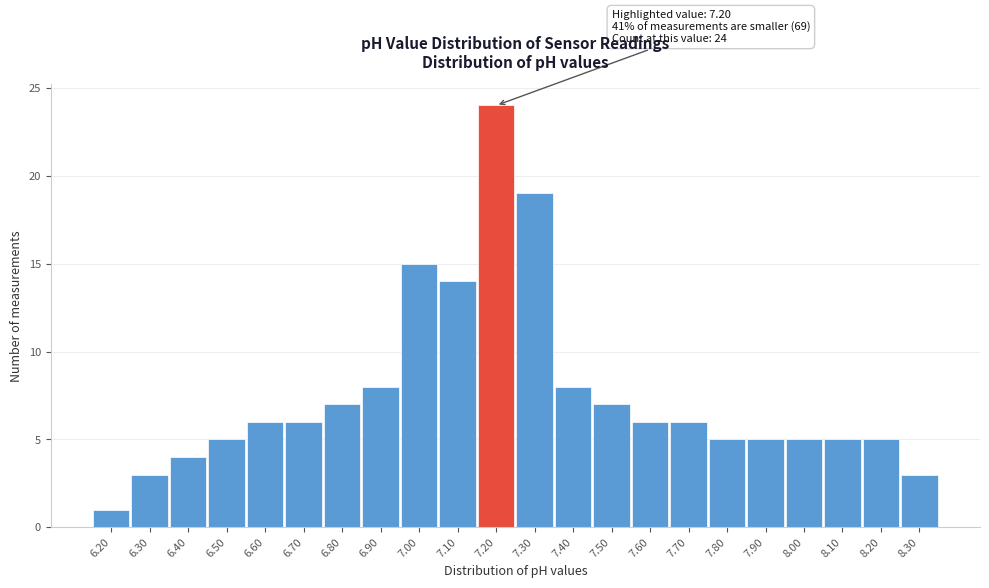

Which range on the x-axis has the tallest bar?

7.15 to 7.25